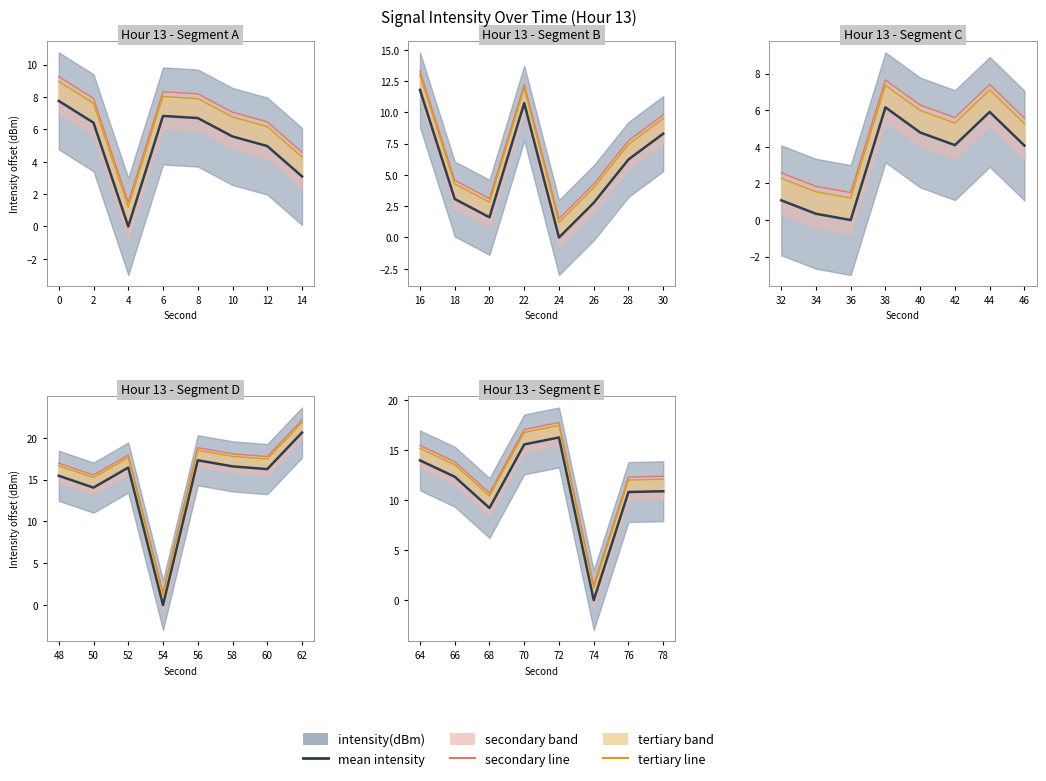

What is the difference between the values at 78 and 64?

3.1